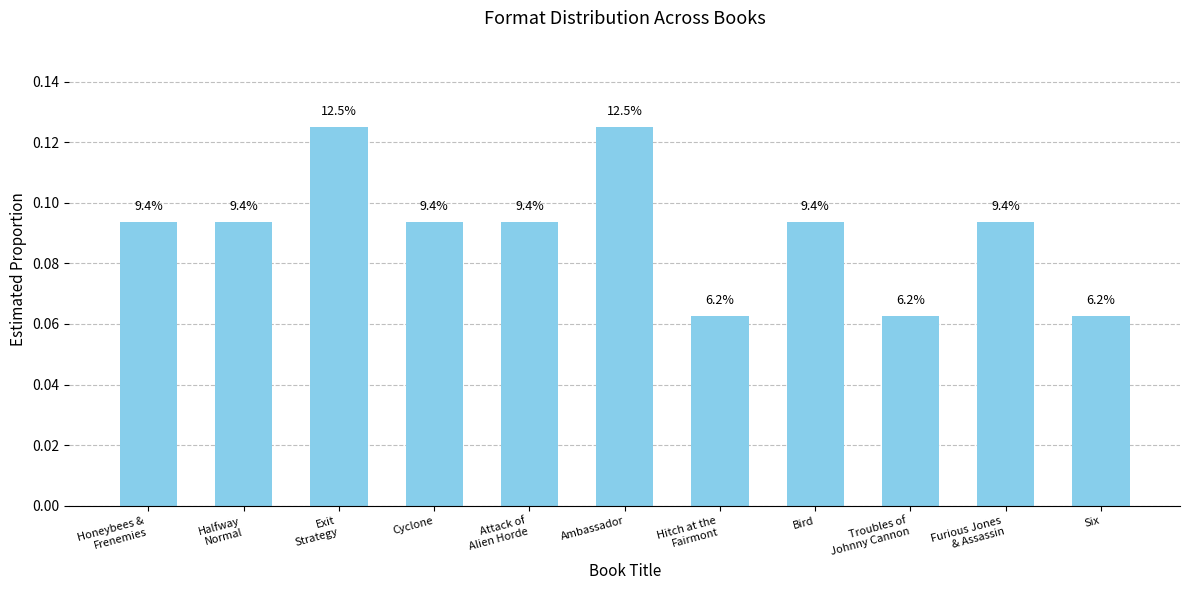

Which category has the highest value across all series?

Exit
Strategy